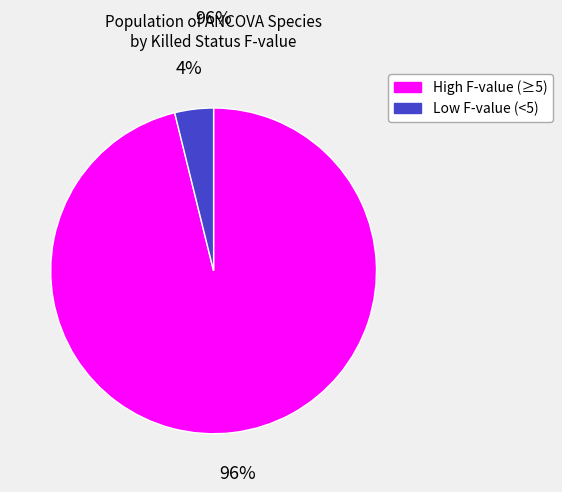

Count the number of slices in the pie.

2